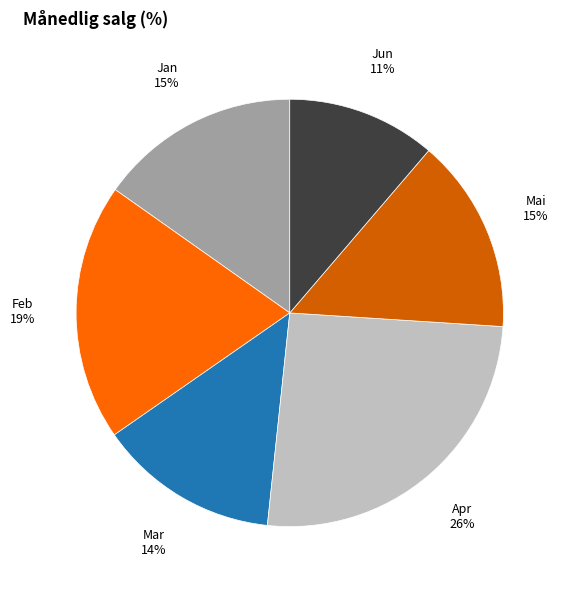

Is the sum of Feb and Jun greater than half?

No